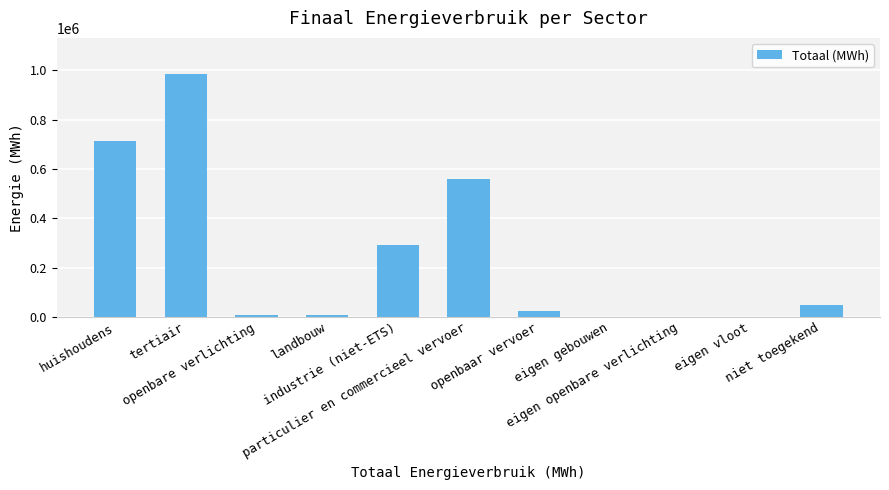

What is the sum of all values?

2636098.1